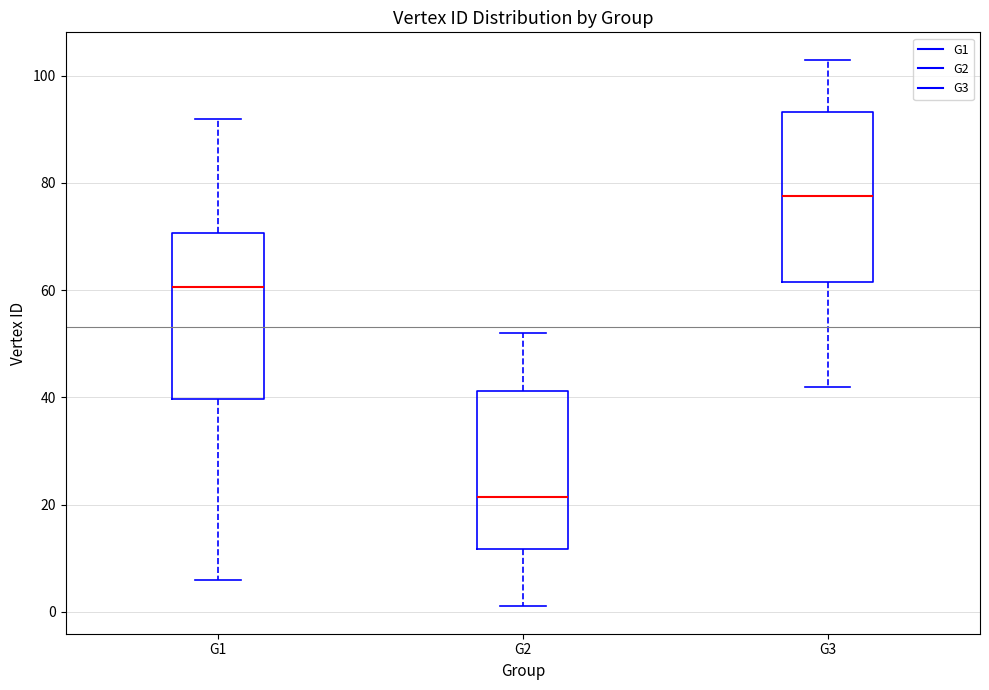

Which box has the lowest median line?

G2